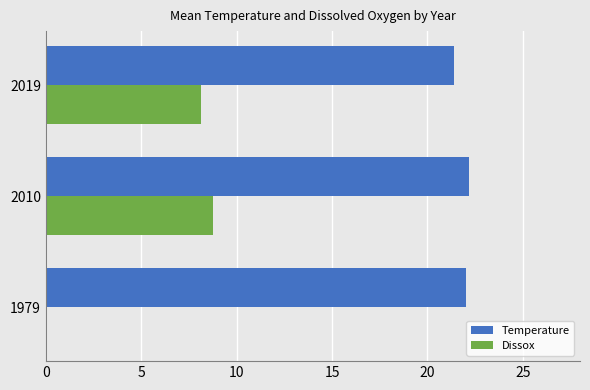

What is the maximum value for Dissox?

8.8